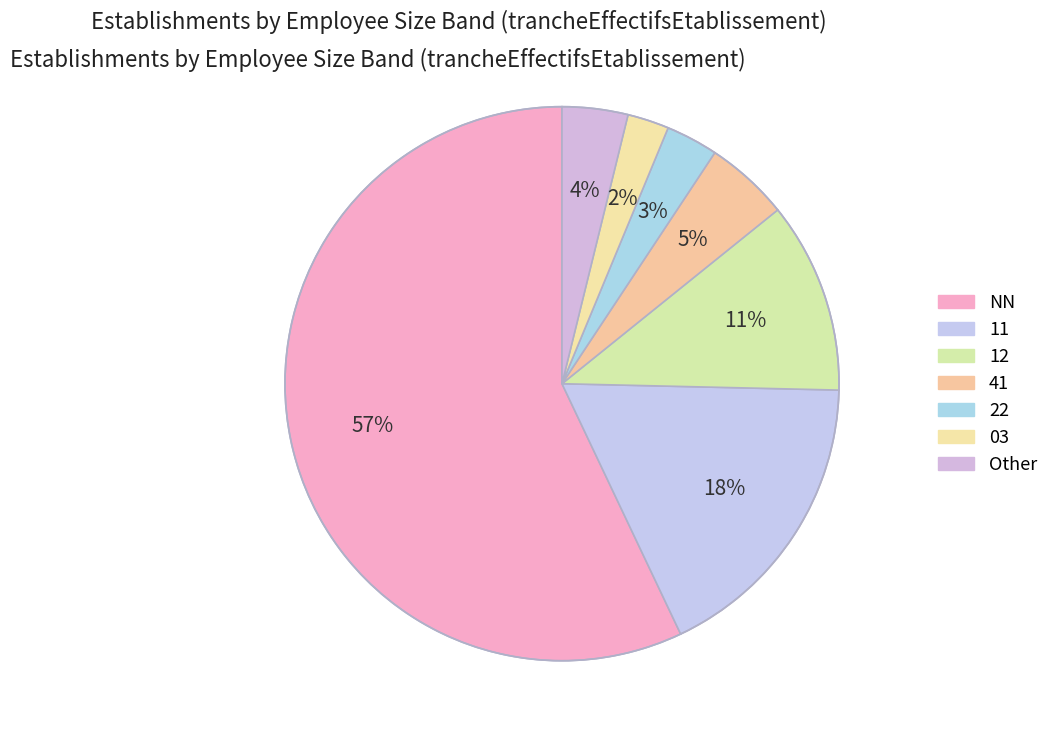

What percentage do Other and 03 together represent?

6.3%